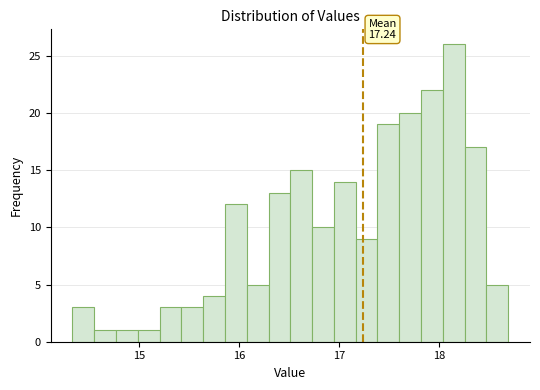

Read against the x-axis, roughly where is the centre of the tallest bar?

18.1